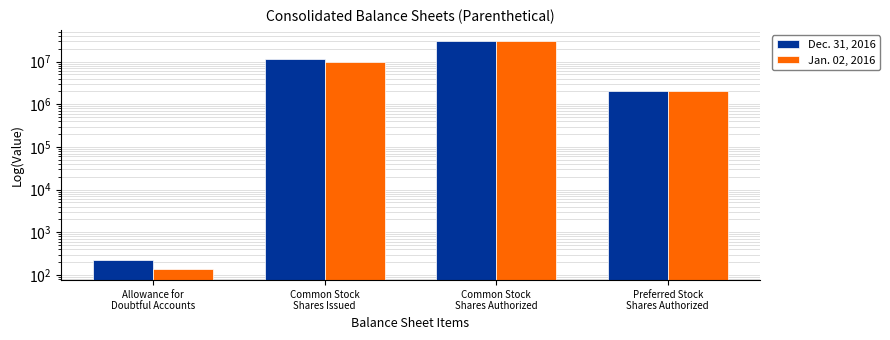

At which label does Jan. 02, 2016 first exceed 10009408?

Common Stock
Shares Authorized